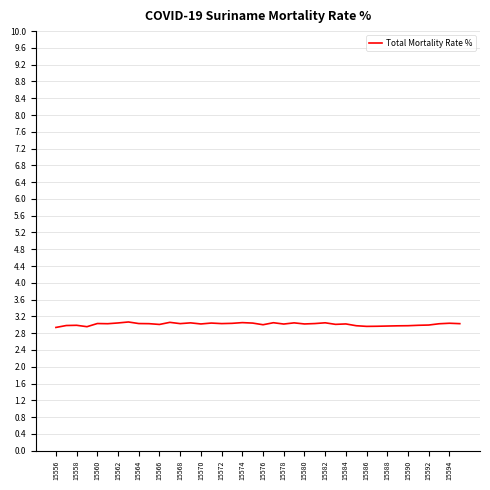

What is the greatest value displayed?

3.1